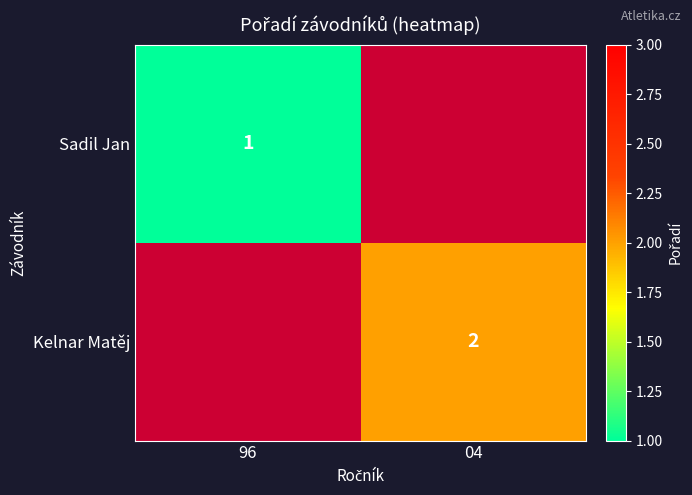

At how many categories does at least one series exceed 1?

1